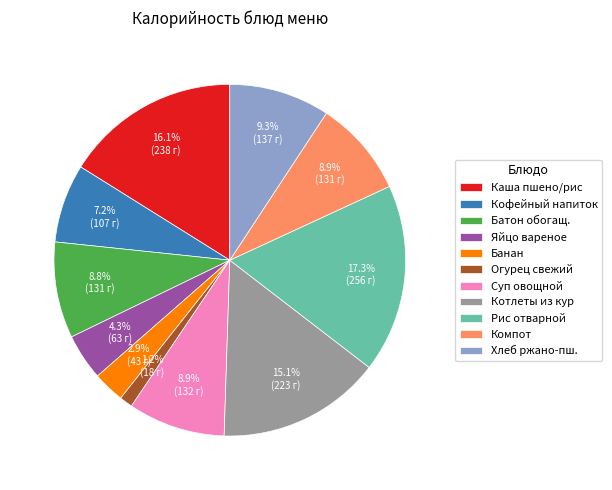

Is there a majority slice in this chart?

No